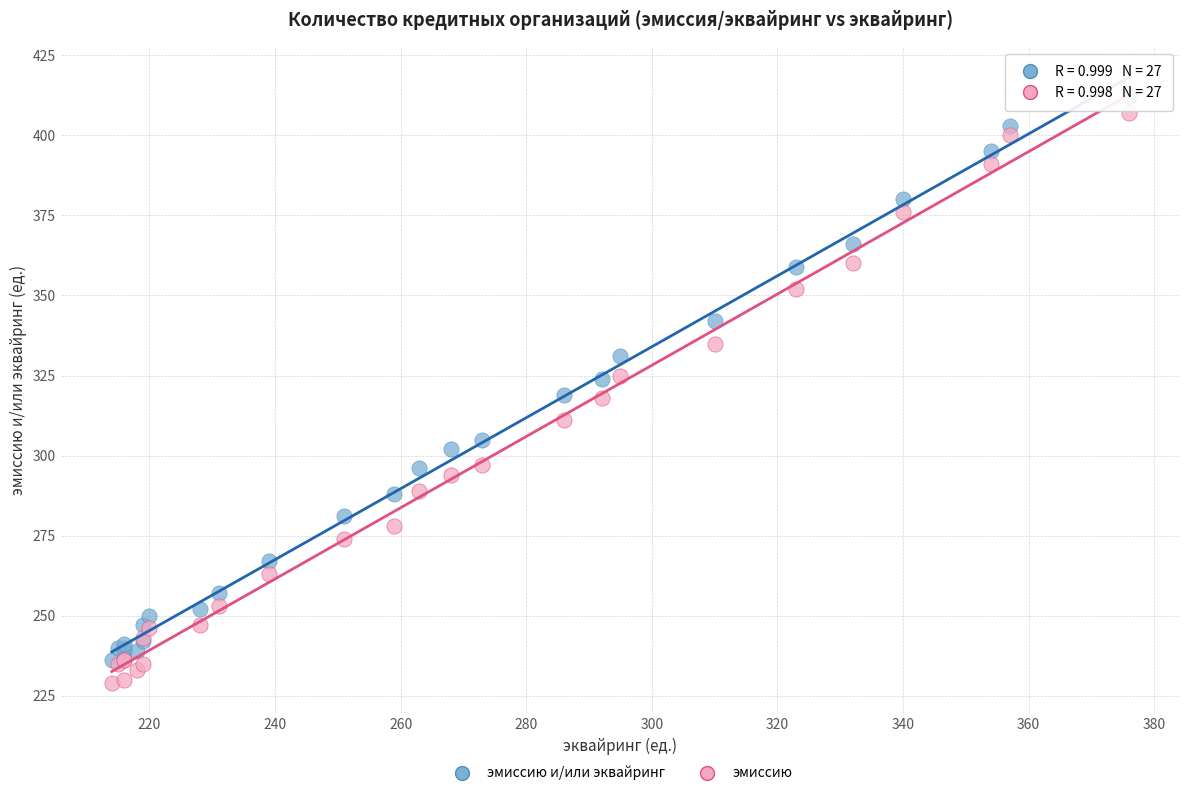

Which series contains the lowest Y value?

эмиссию